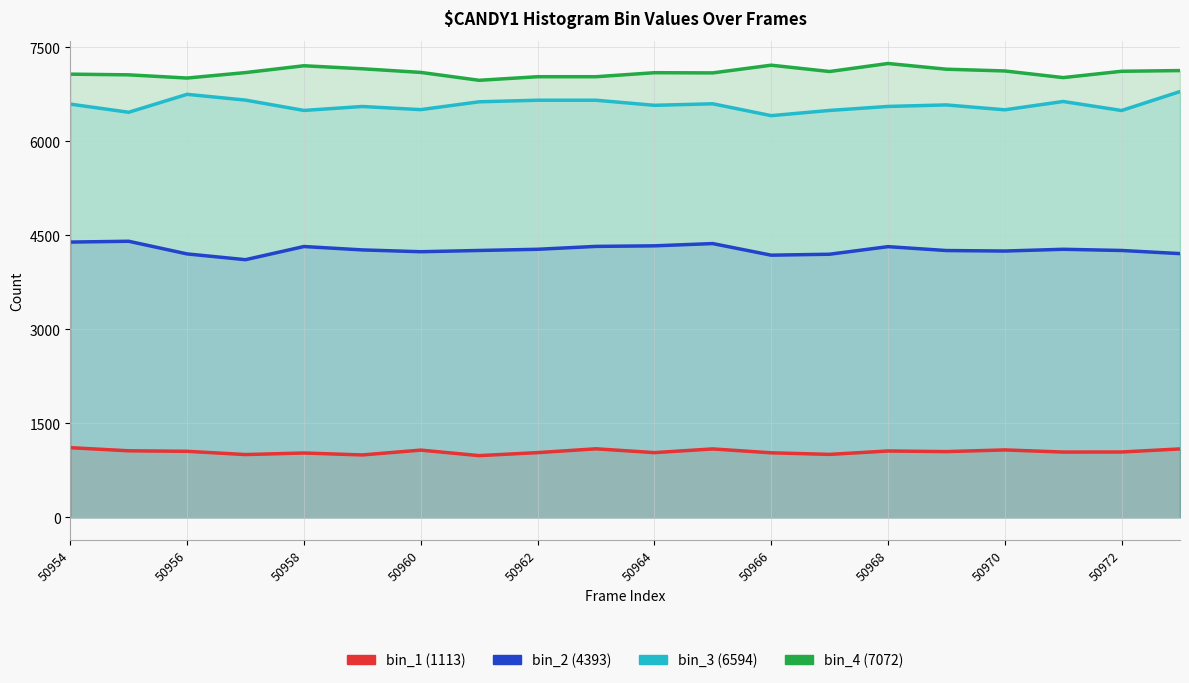

How many data points in bin_3 (6594) are less than 6581?

10